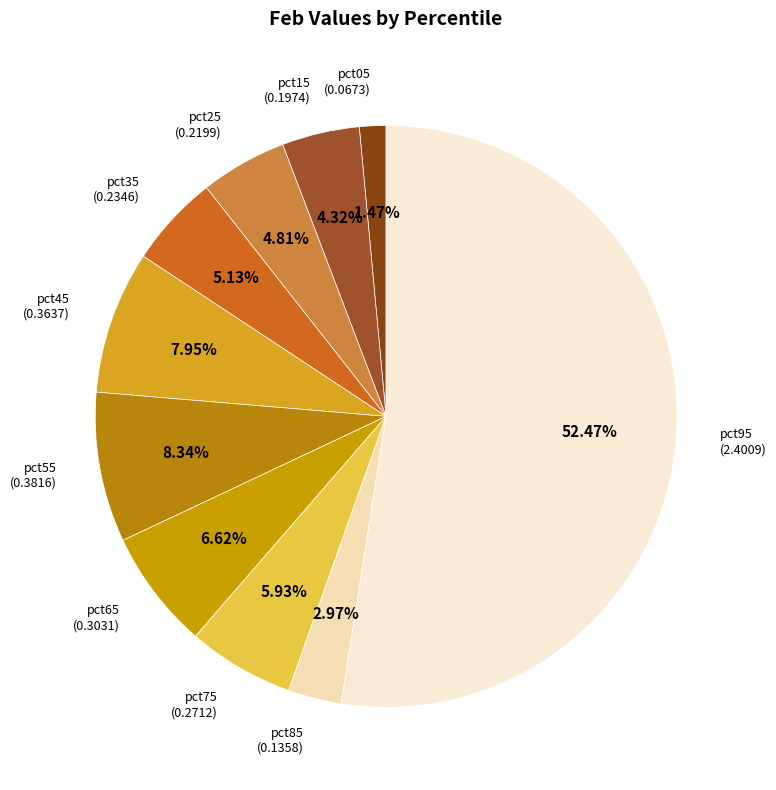

Which slice is the smallest?

pct05